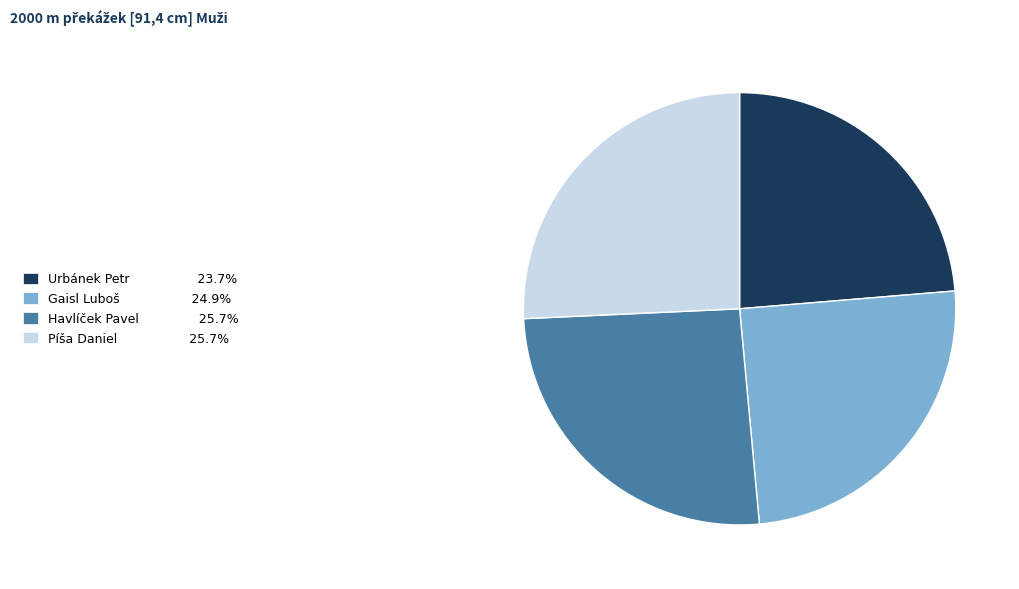

Approximately how many times larger is the value at Havlíček Pavel 25.7% compared to Píša Daniel 25.7%?

1.0